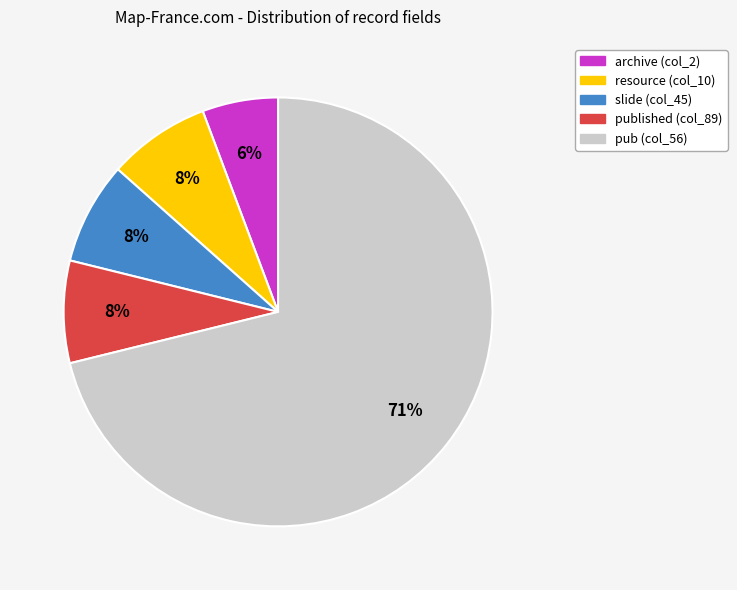

To the nearest percent, what is the average slice percentage?

20%